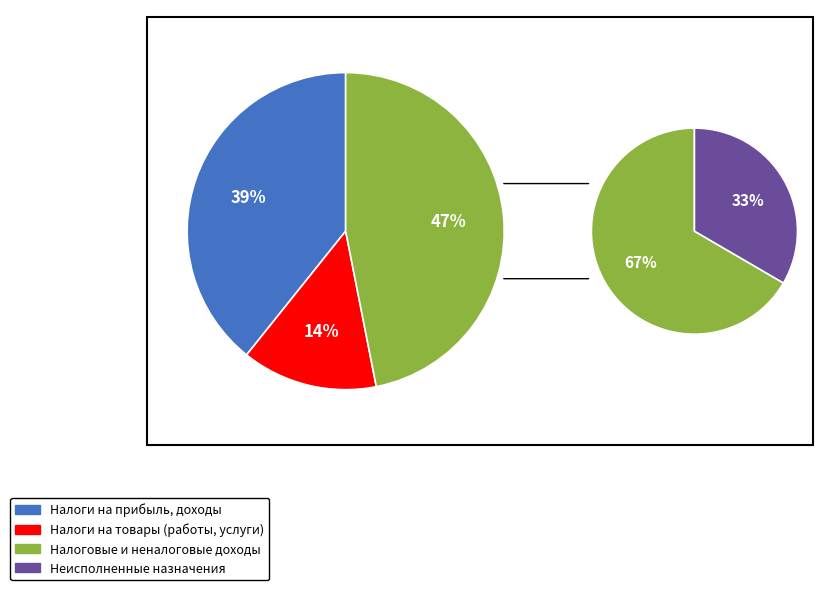

The НАЛОГИ НА ПРИБЫЛЬ, ДОХОДЫ slice represents 21% of the pie. True or false?

False